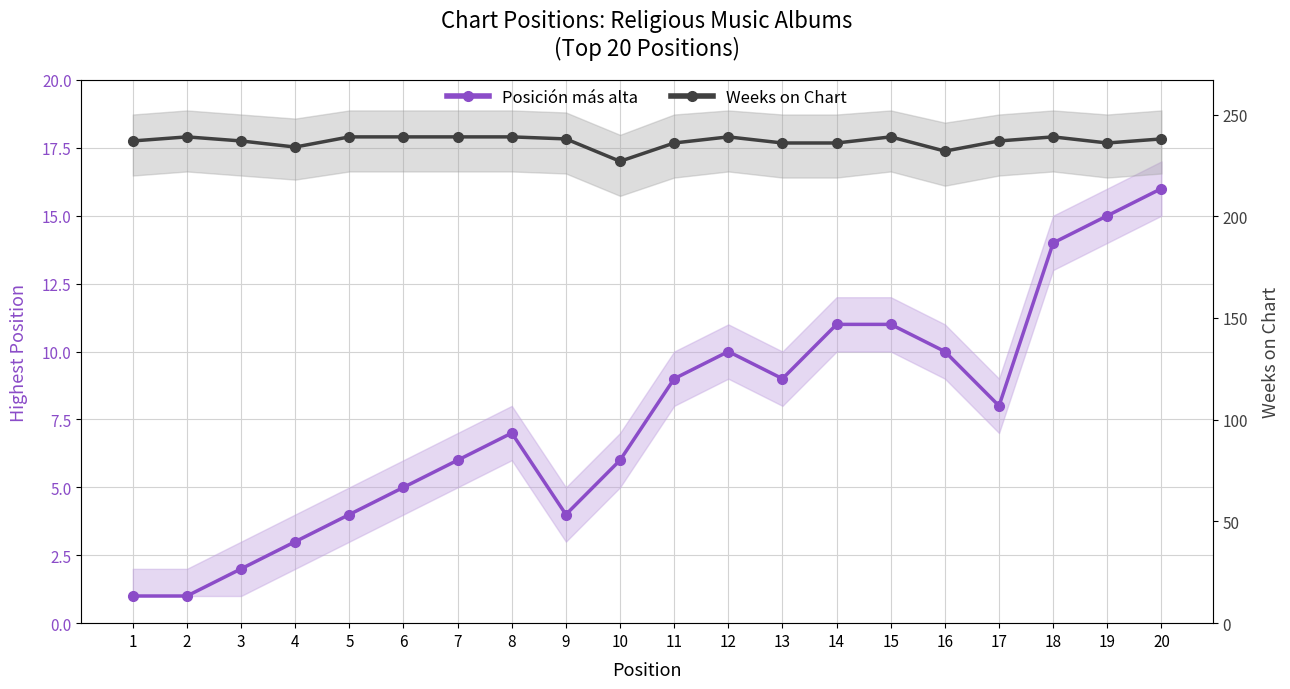

List the series in order of their peak value, highest first.

Weeks on Chart, Posición más alta